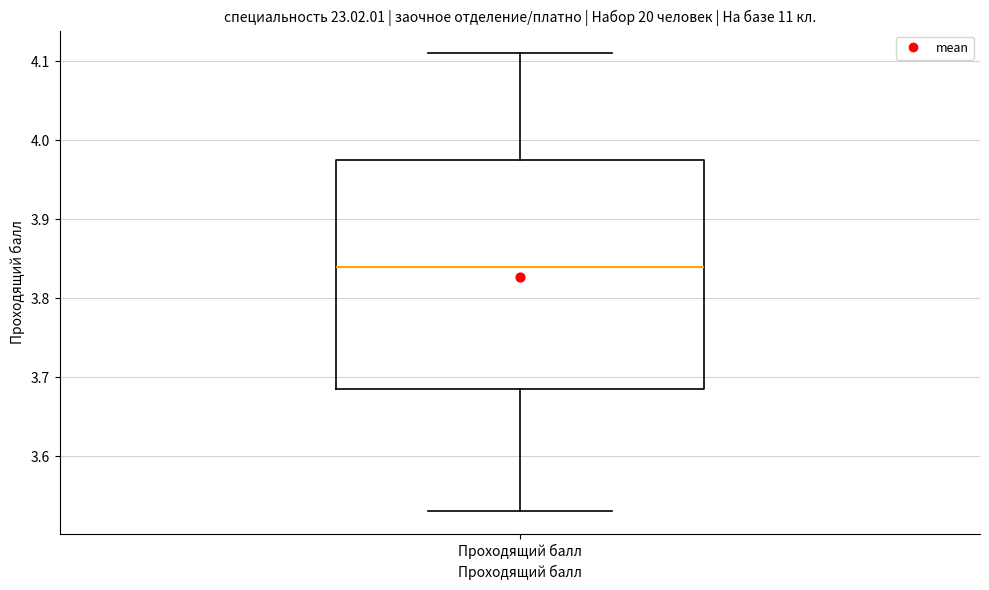

Where is the lower edge of the box for Проходящий балл on the y-axis? The values are not printed on the chart, so give them approximately, as read against the axis.

3.69